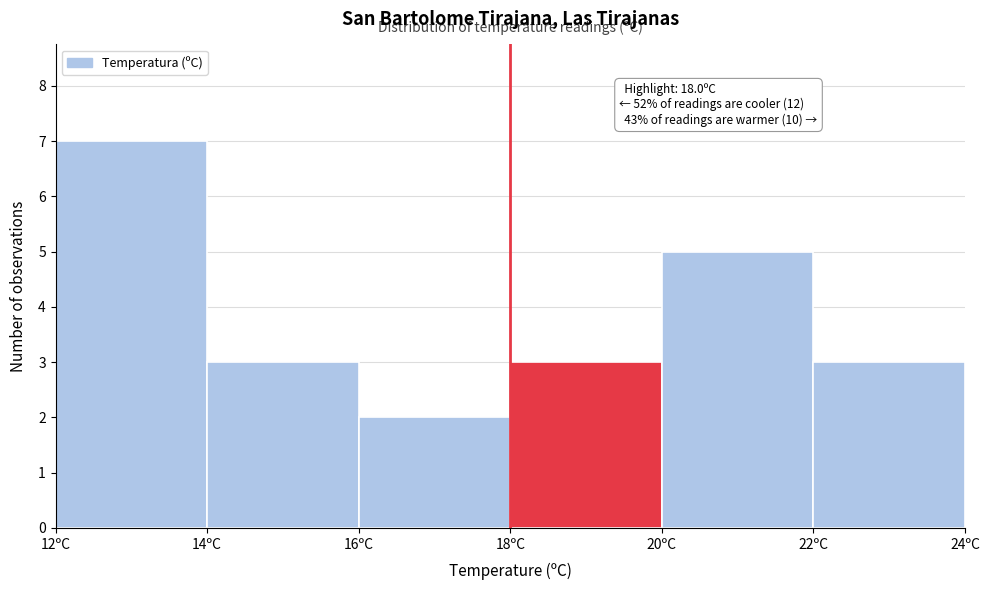

Which range on the x-axis has the tallest bar?

12 to 14